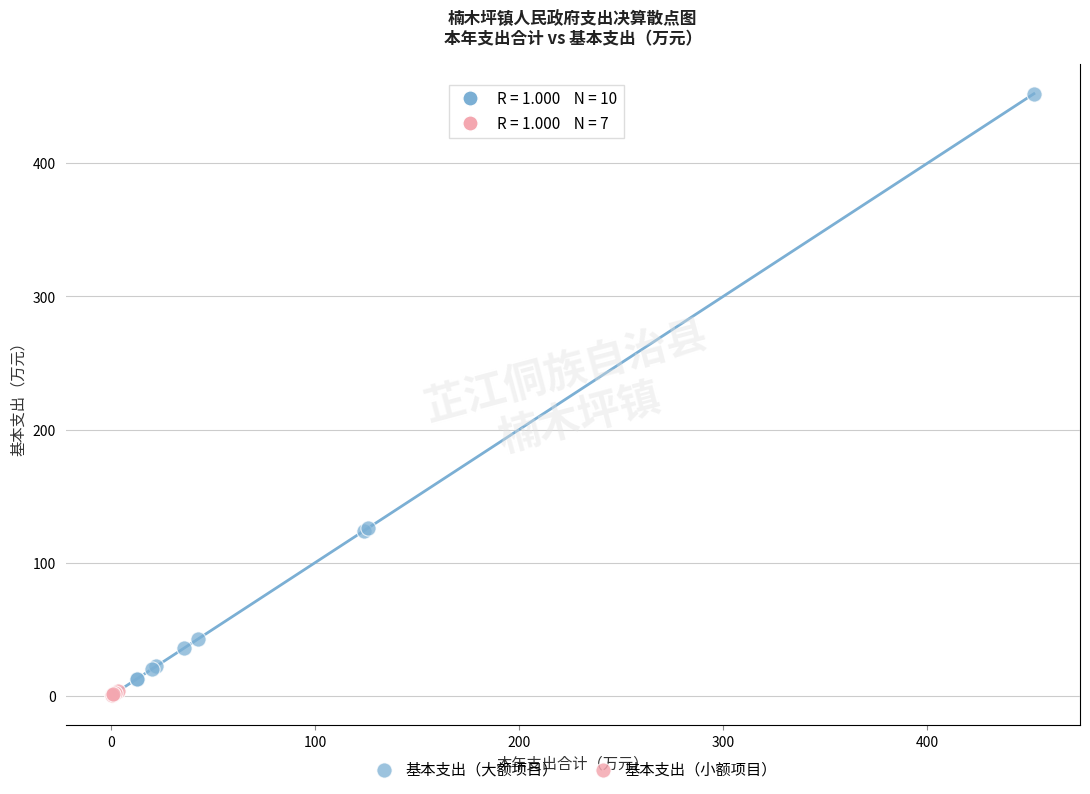

Which series contains the highest Y value?

基本支出（大额项目）